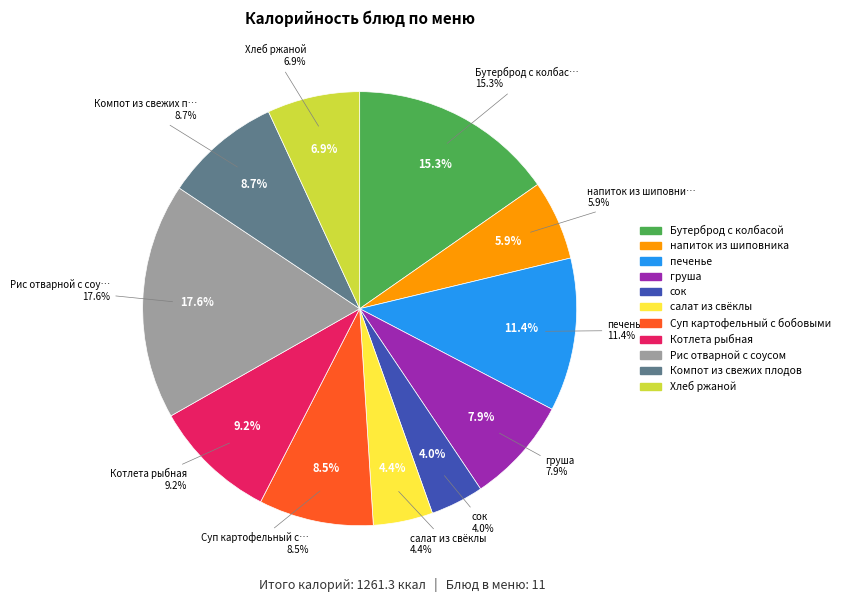

Between Суп картофельный с бобовыми and напиток из шиповника, which is larger?

Суп картофельный с бобовыми